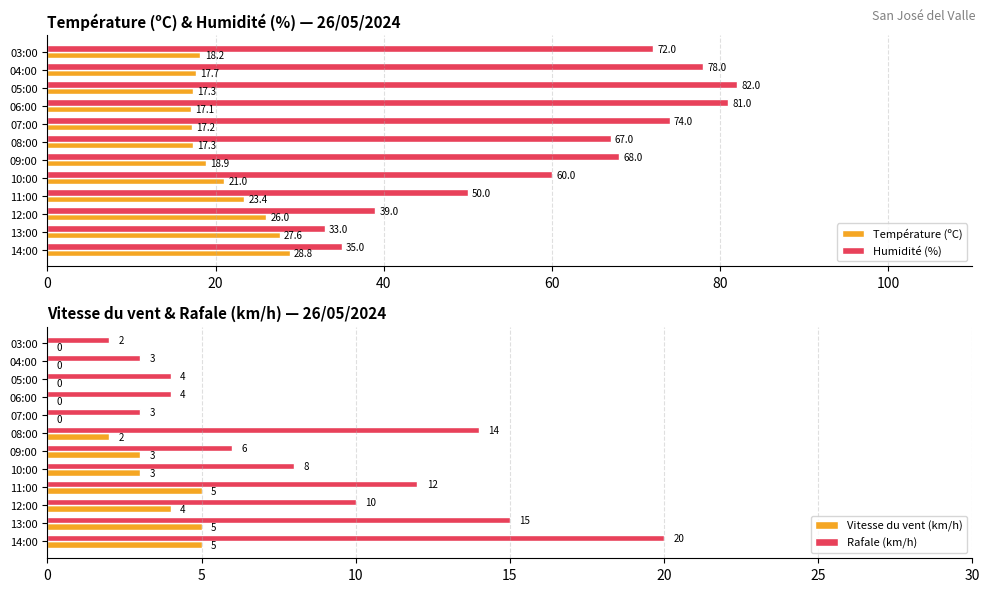

Is the value of Température (ºC) at 12:00 greater than the value of Humidité (%) at 14:00?

No